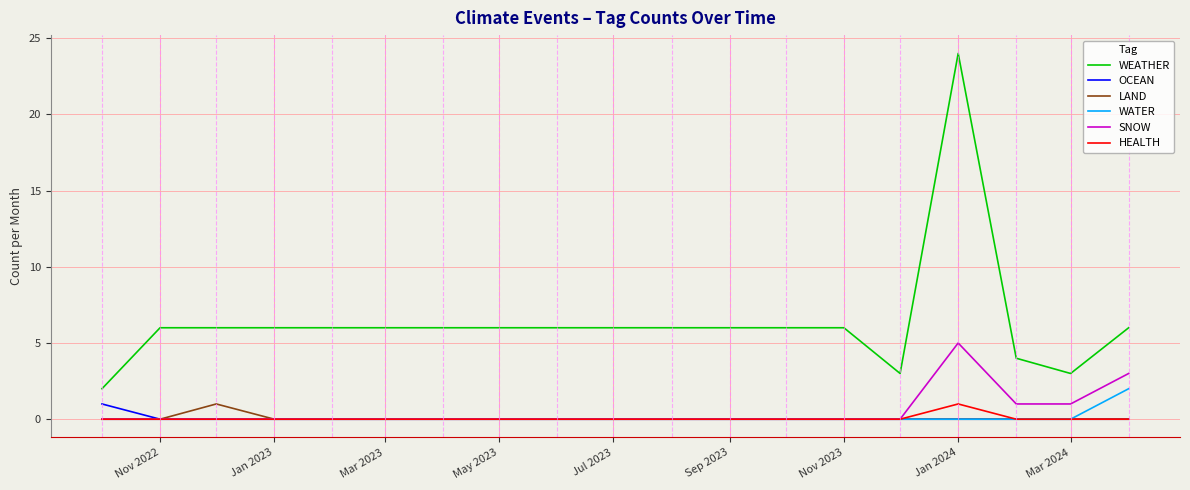

What is the maximum value shown in the chart?

24